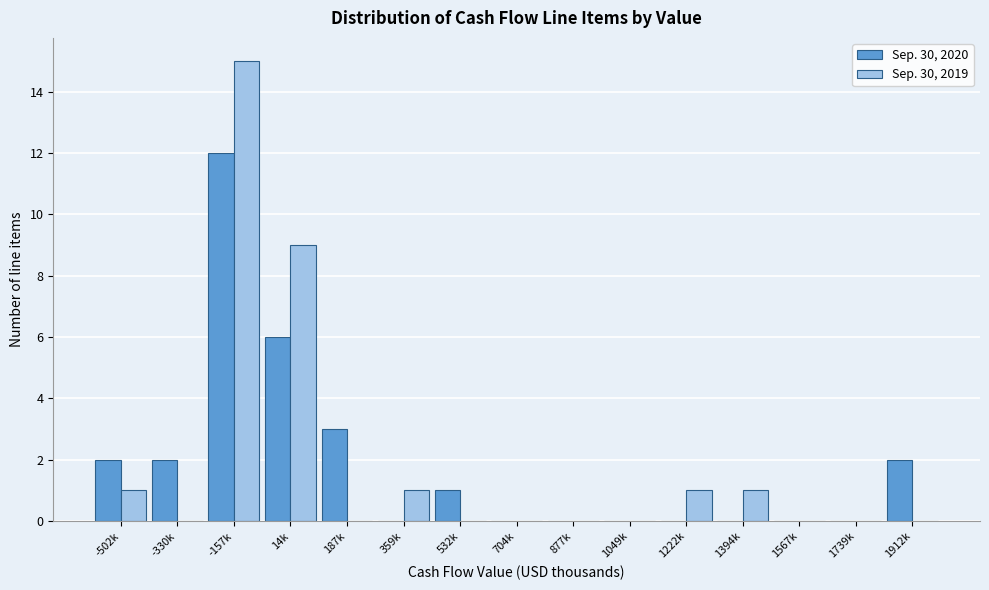

Reading left to right, transcribe all the data shown in this chart.

Sep. 30, 2020: -502k=2	-330k=2	-157k=12	14k=6	187k=3	359k=0	532k=1	704k=0	877k=0	1049k=0	1222k=0	1394k=0	1567k=0	1739k=0	1912k=2
Sep. 30, 2019: -502k=1	-330k=0	-157k=15	14k=9	187k=0	359k=1	532k=0	704k=0	877k=0	1049k=0	1222k=1	1394k=1	1567k=0	1739k=0	1912k=0